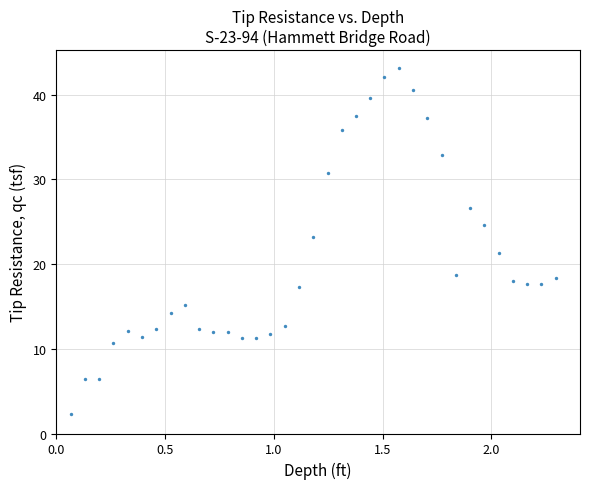

What is the range of Y values (max minus min)?

40.9